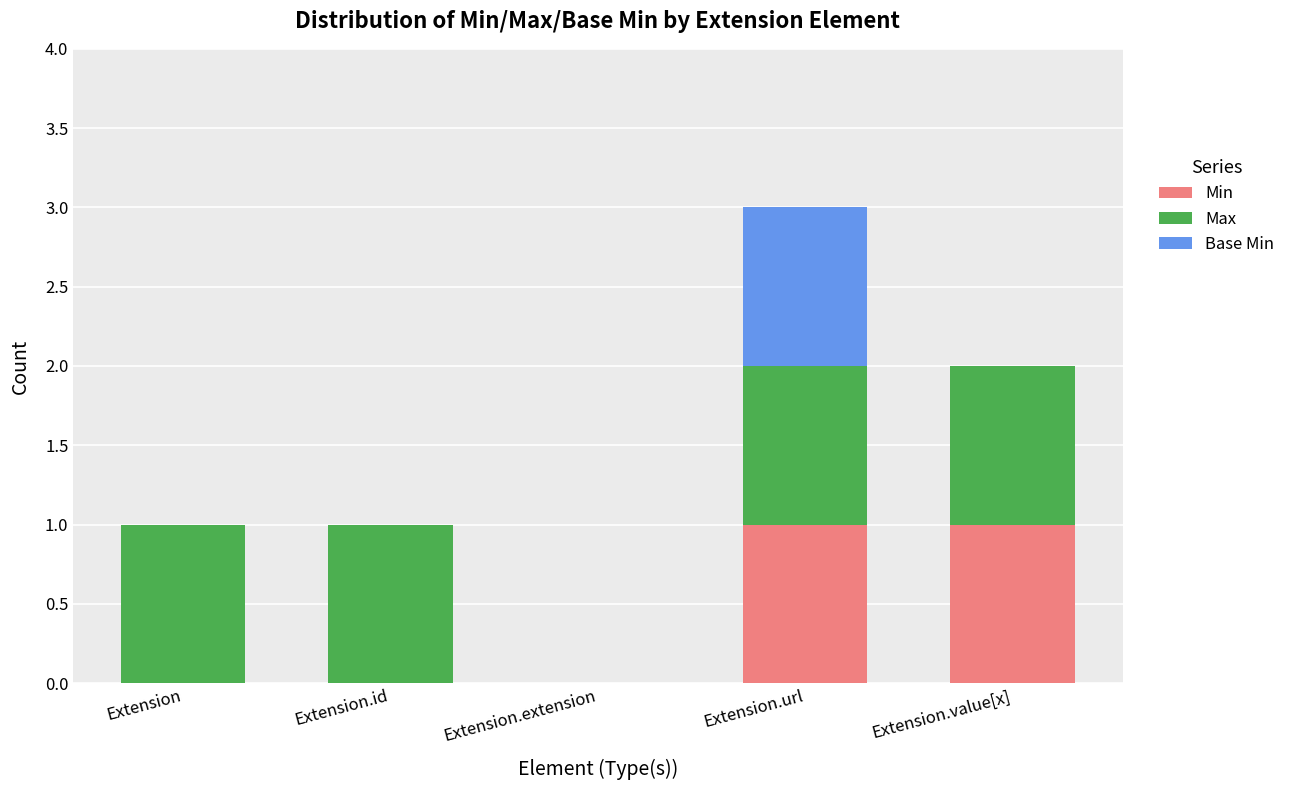

The value of Min at Extension.id is 1. True or false?

False